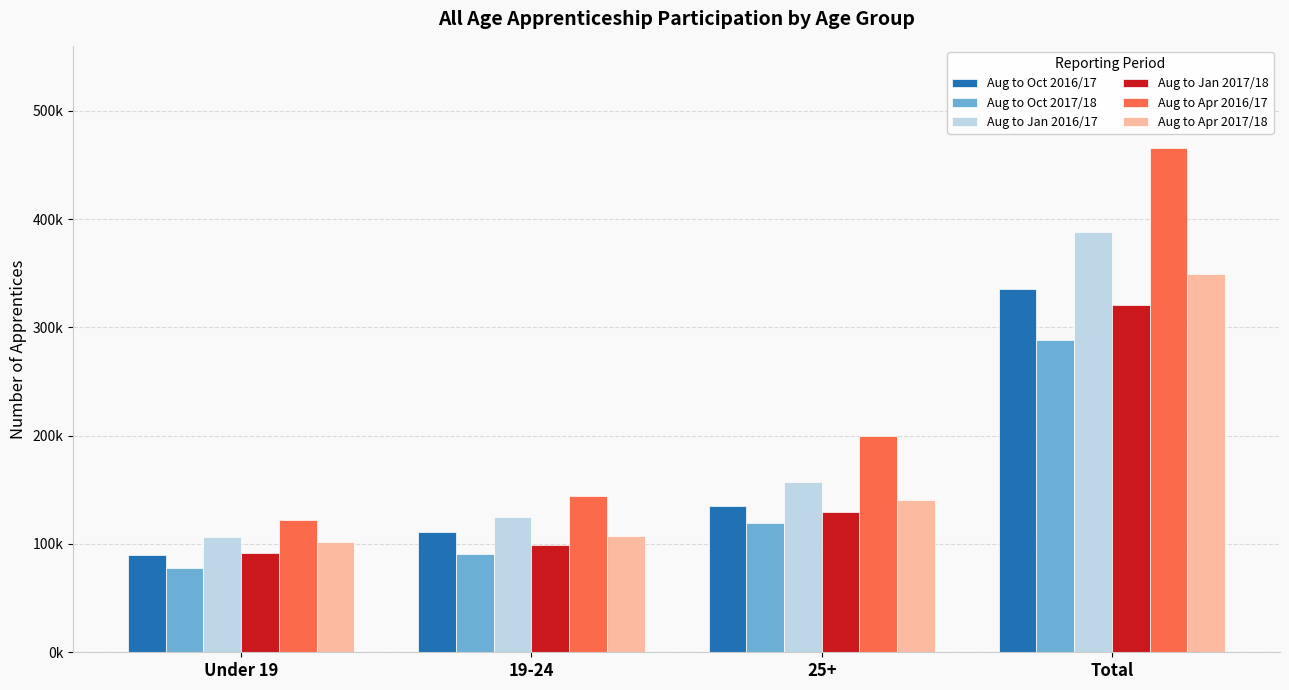

What is the minimum value for Aug to Oct 2017/18?

78000